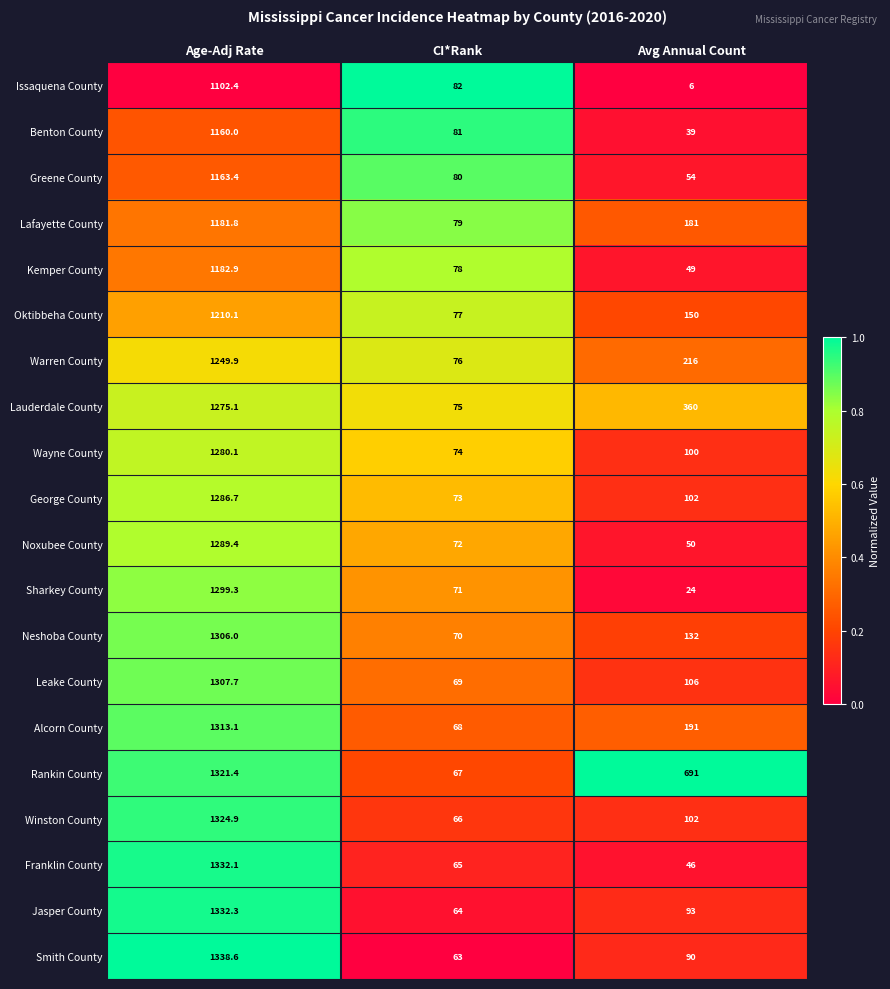

The Benton County series shows 1702.4 at Age-Adj Rate. True or false?

False